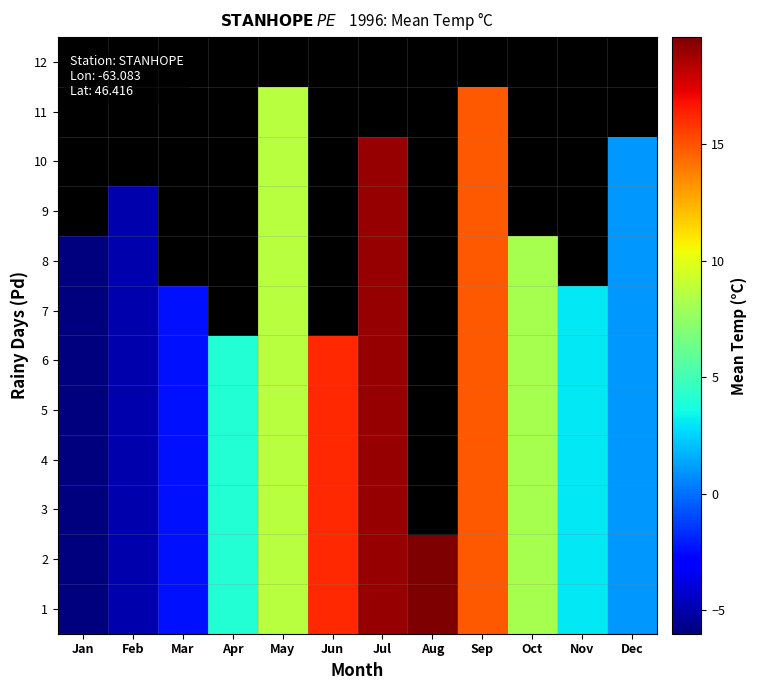

At how many categories does at least one series exceed 8?

6